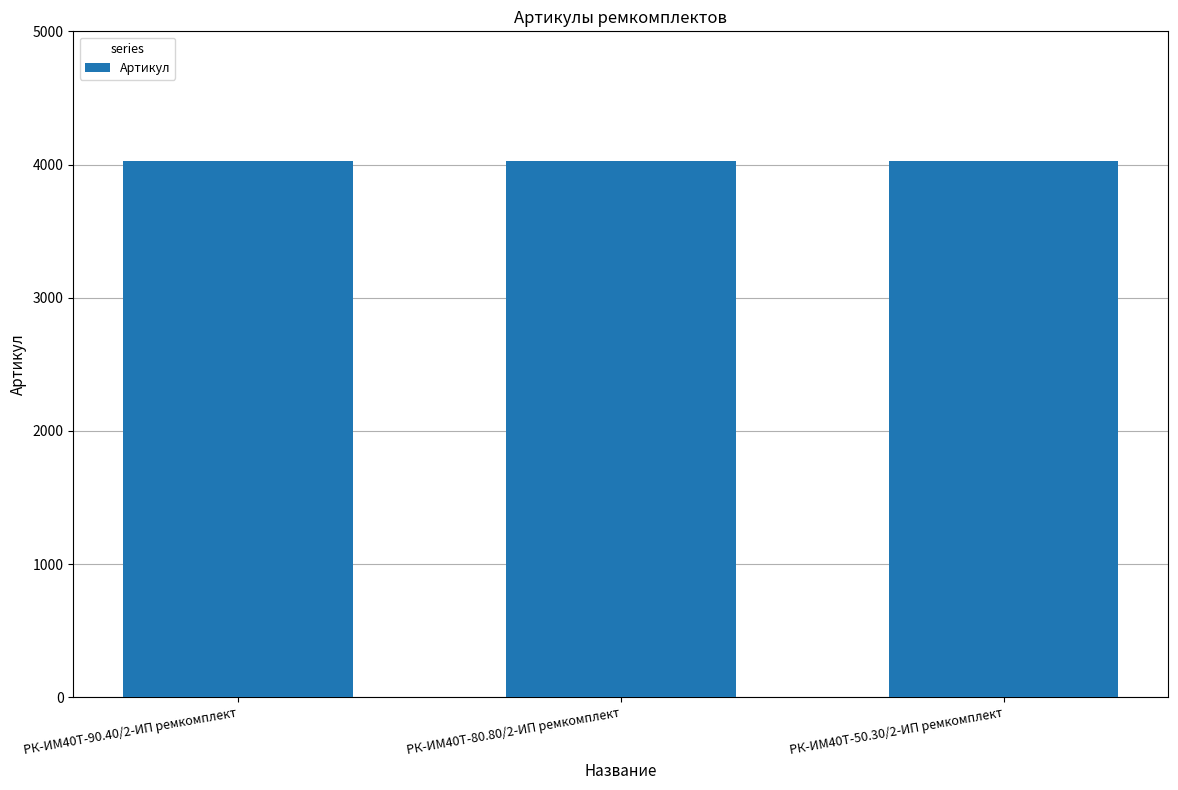

What is the label of the 1st bar from the right?

РК-ИМ40T-50.30/2-ИП ремкомплект